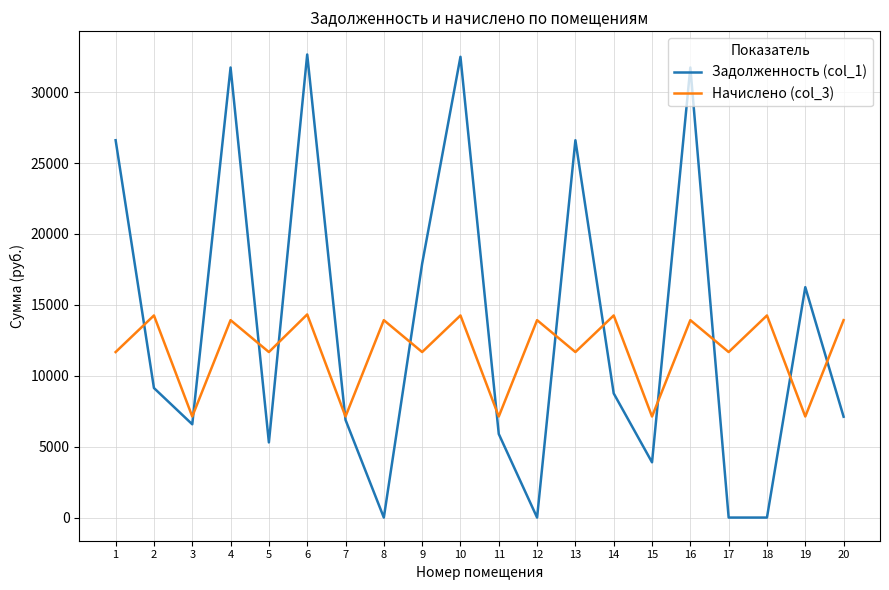

At which category does Задолженность (col_1) reach its first local valley?

3